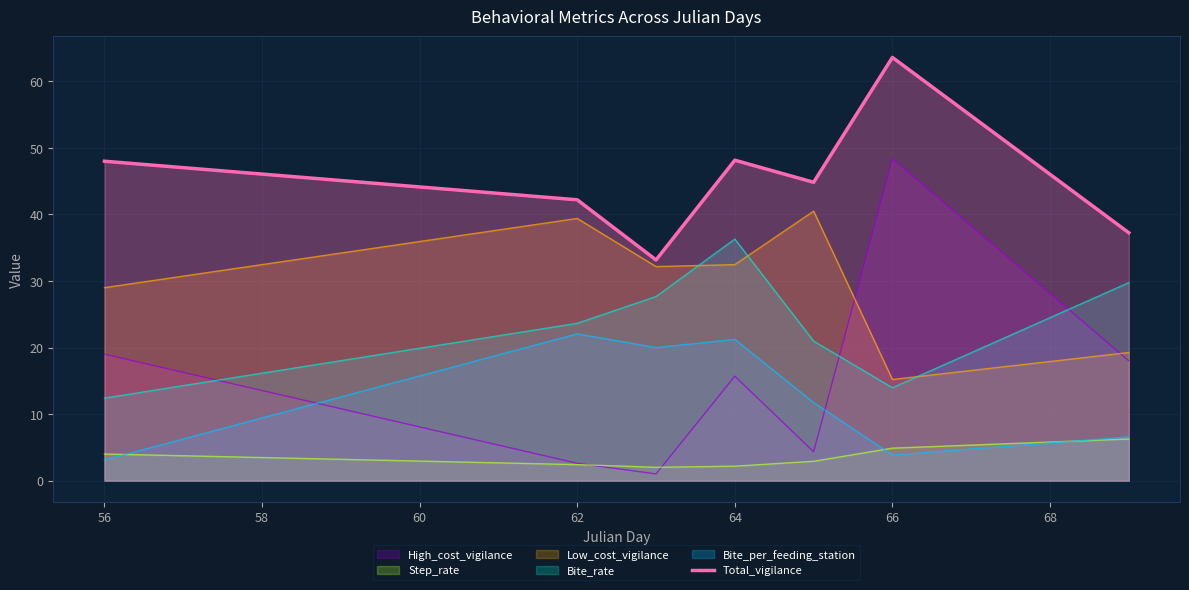

True or false: there are more than 0 points higher than both neighbors.

True